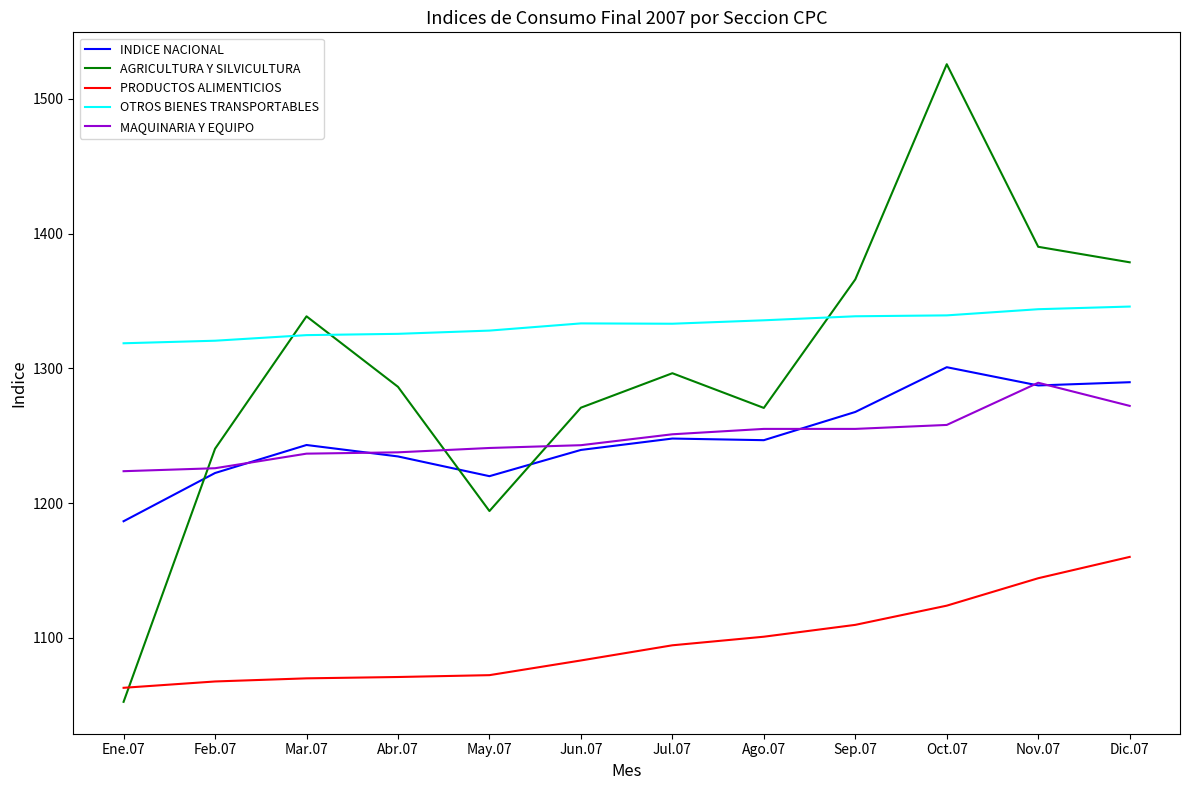

Which label corresponds to the smallest value in the chart?

Ene.07